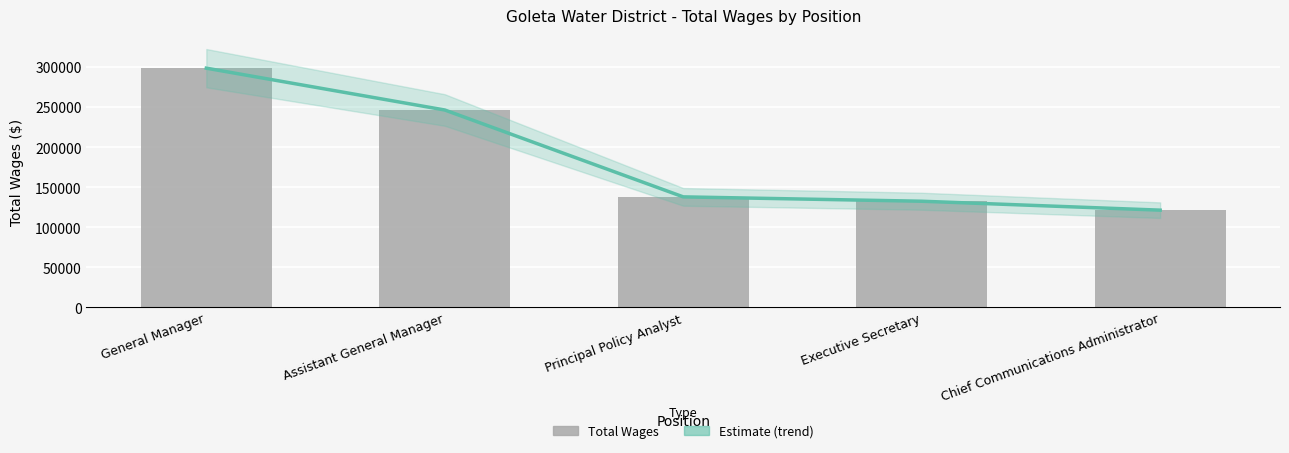

At which label is Total Wages closest to 209900?

Assistant General Manager